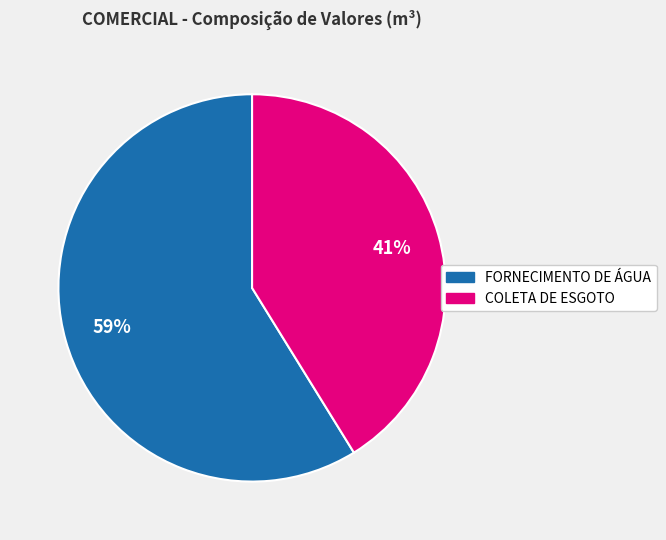

To the nearest percent, what portion does COLETA DE ESGOTO represent?

41%